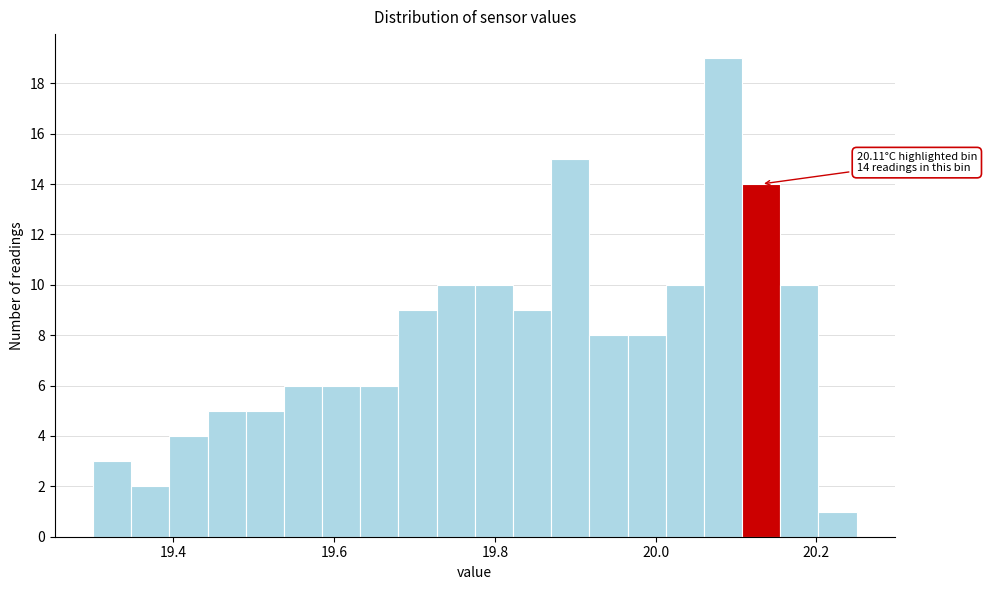

Read against the x-axis, roughly where is the centre of the tallest bar?

20.08